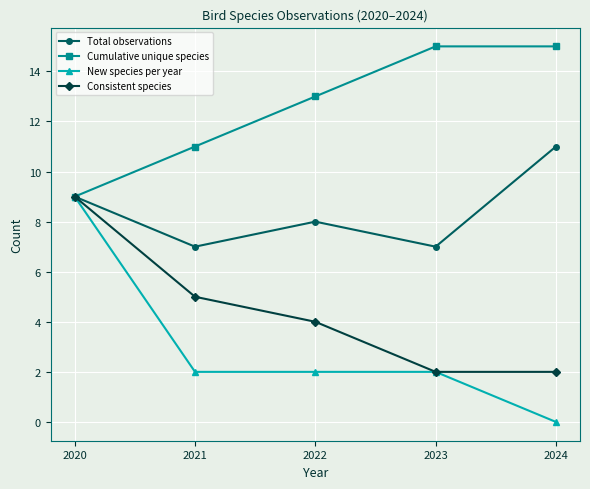

At which category is the sum across all series the highest?

2020